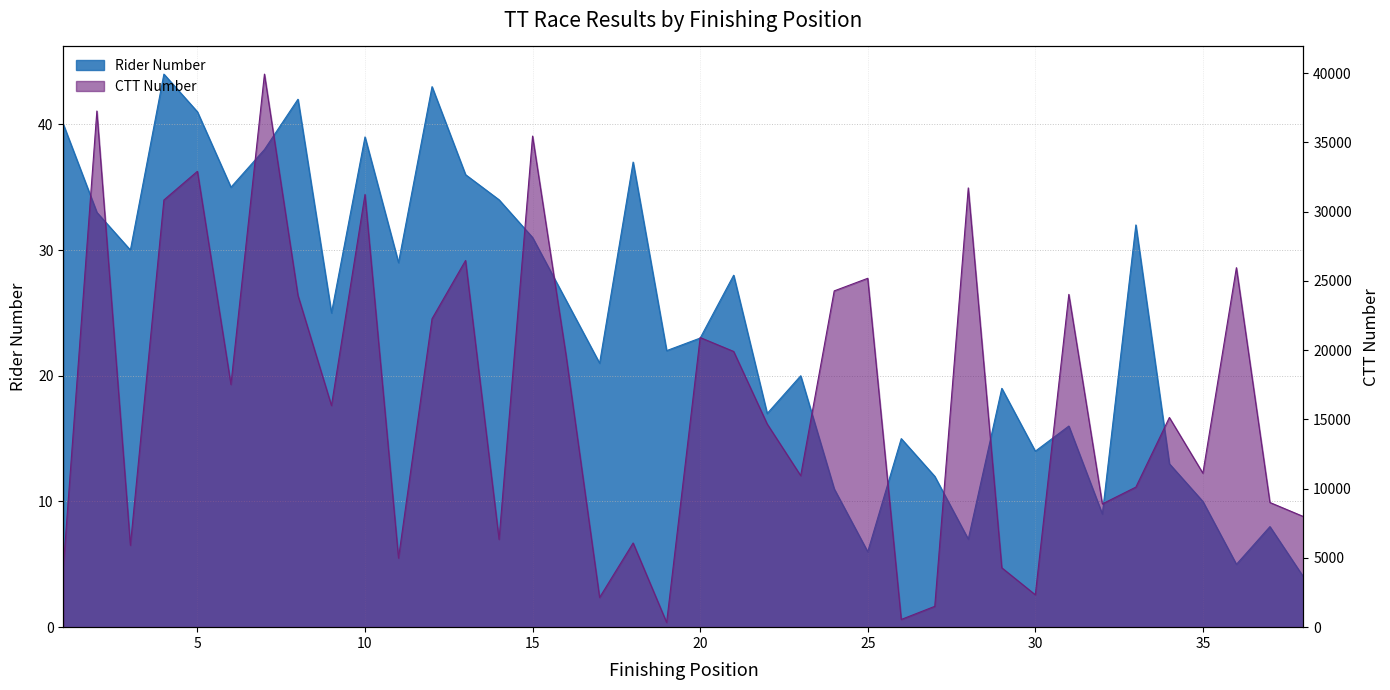

Reading left to right, list all the values displayed in this chart.

Rider Number: 1=40	2=33	3=30	4=44	5=41	6=35	7=38	8=42	9=25	10=39	11=29	12=43	13=36	14=34	15=31	16=26	17=21	18=37	19=22	20=23	21=28	22=17	23=20	24=11	25=6	26=15	27=12	28=7	29=19	30=14	31=16	32=9	33=32	34=13	35=10	36=5	37=8	38=4
CTT Number: 1=4360	2=37272	3=5912	4=30846	5=32918	6=17527	7=39937	8=23957	9=16003	10=31243	11=4988	12=22271	13=26479	14=6341	15=35462	16=19613	17=2145	18=6080	19=339	20=20915	21=19910	22=14674	23=10942	24=24283	25=25192	26=556	27=1505	28=31719	29=4289	30=2339	31=24030	32=8901	33=10113	34=15140	35=11119	36=25959	37=9003	38=7988